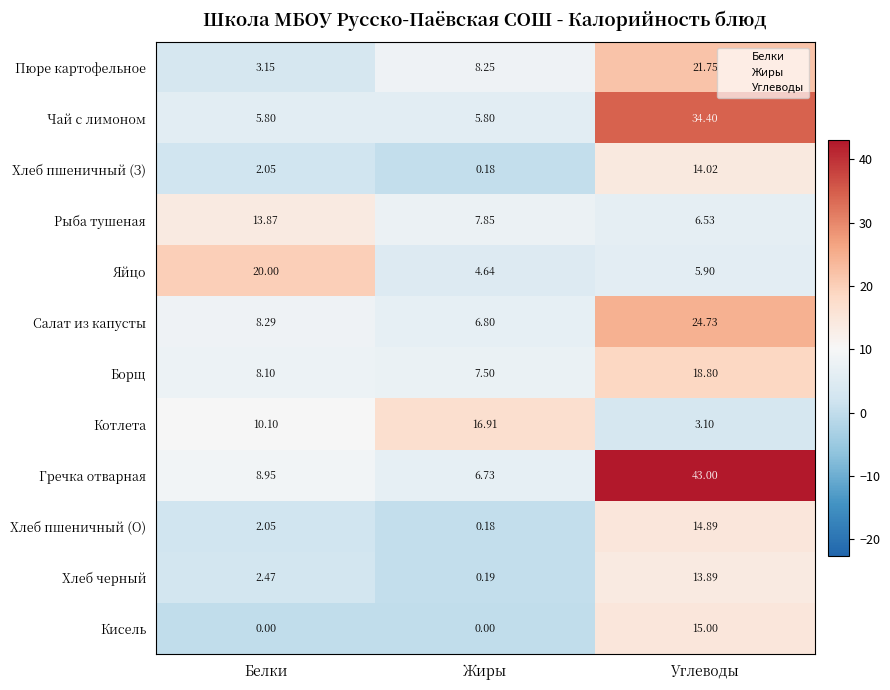

How many data points does each series have?

3